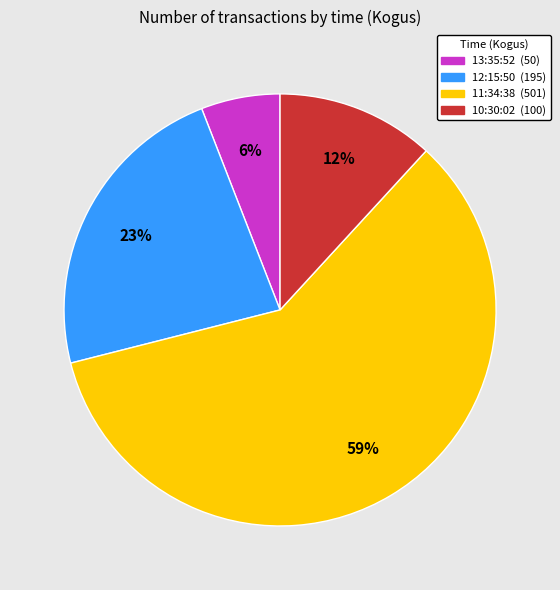

Count the number of slices in the pie.

4